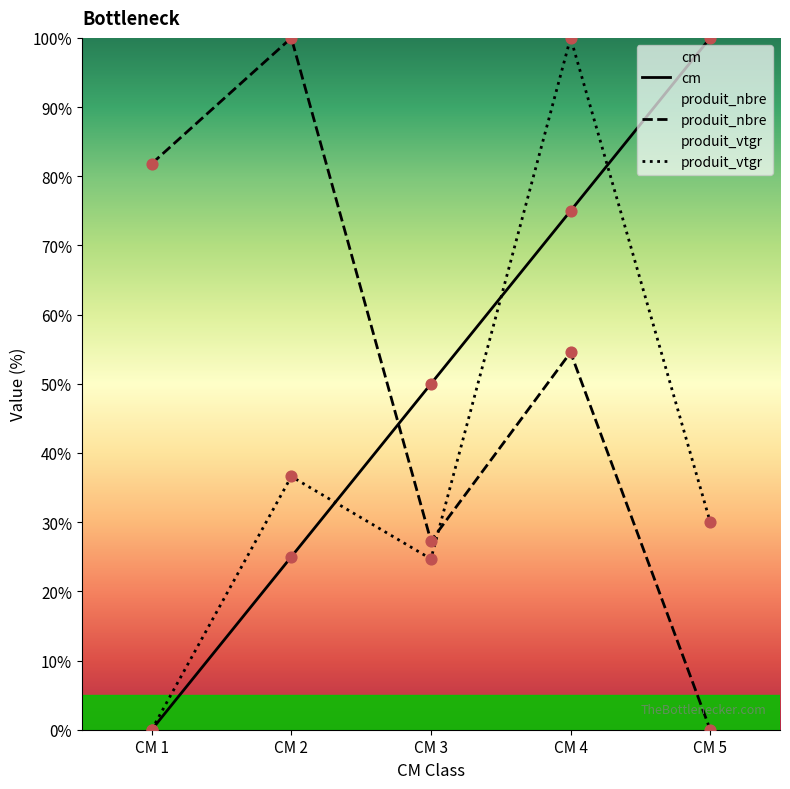

Which series contains the lowest Y value?

cm